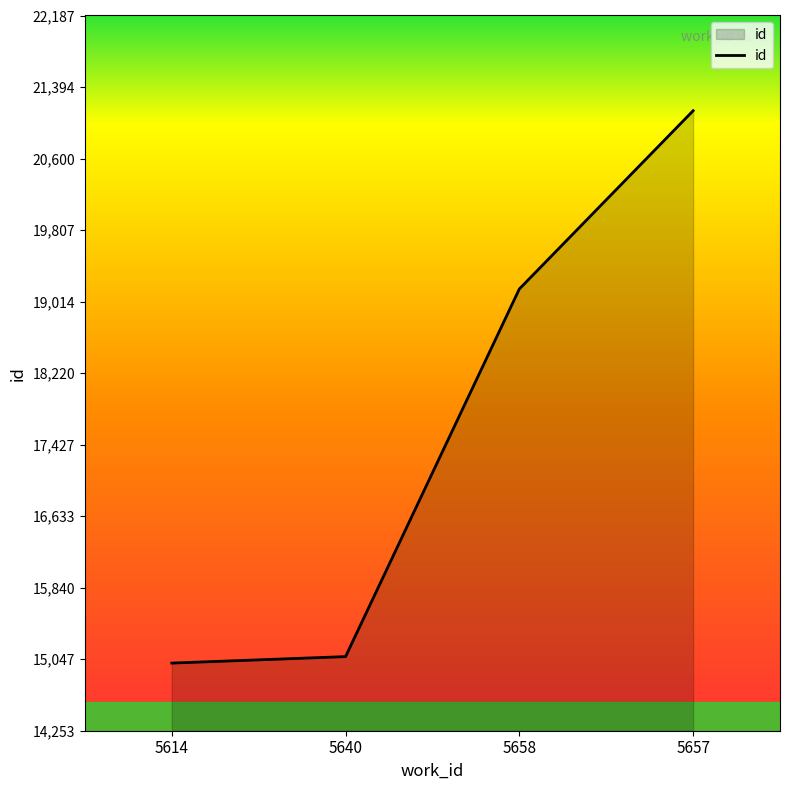

What position from the left is 5614?

1